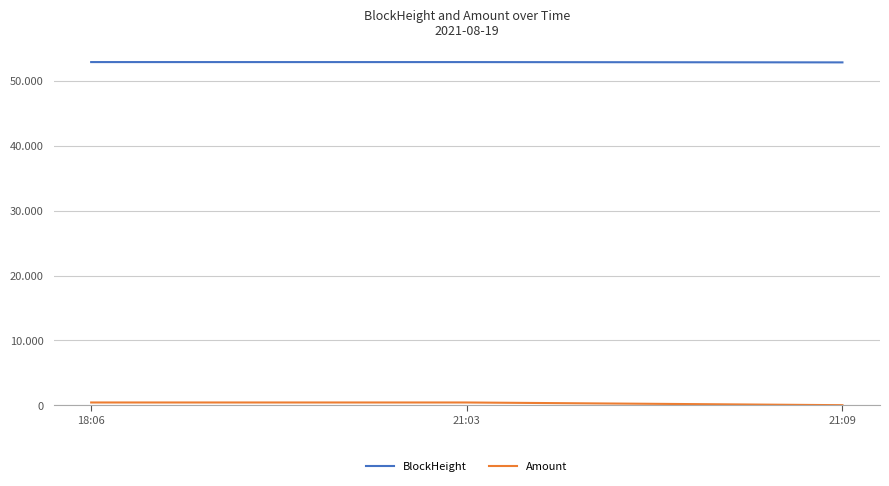

Which series changed the most between 18:06 and 21:03?

BlockHeight